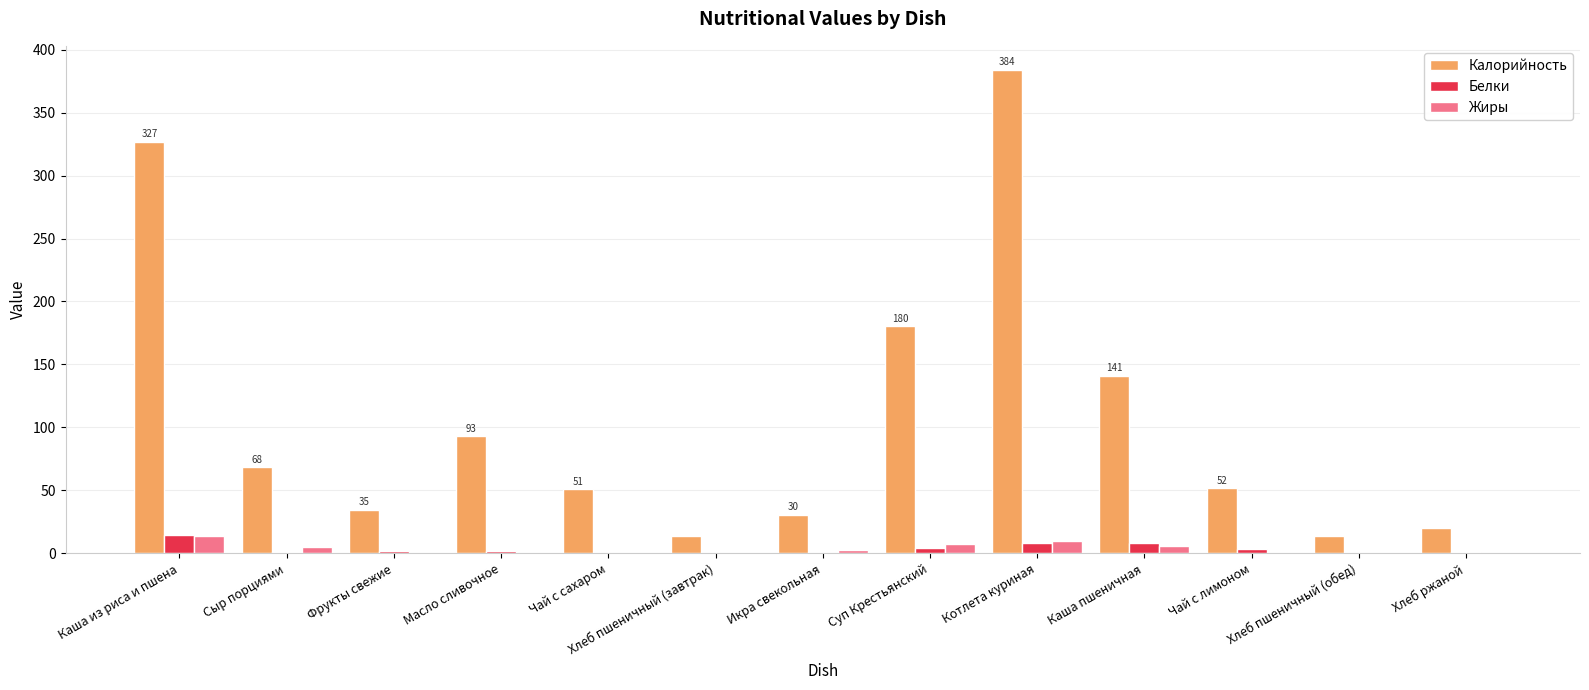

True or false: Белки has a value of 14.4 at Каша из риса и пшена.

True